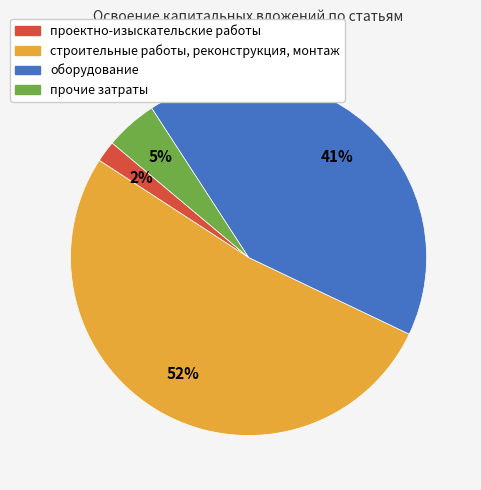

Is the sum of проектно-изыскательские работы and прочие затраты greater than half?

No